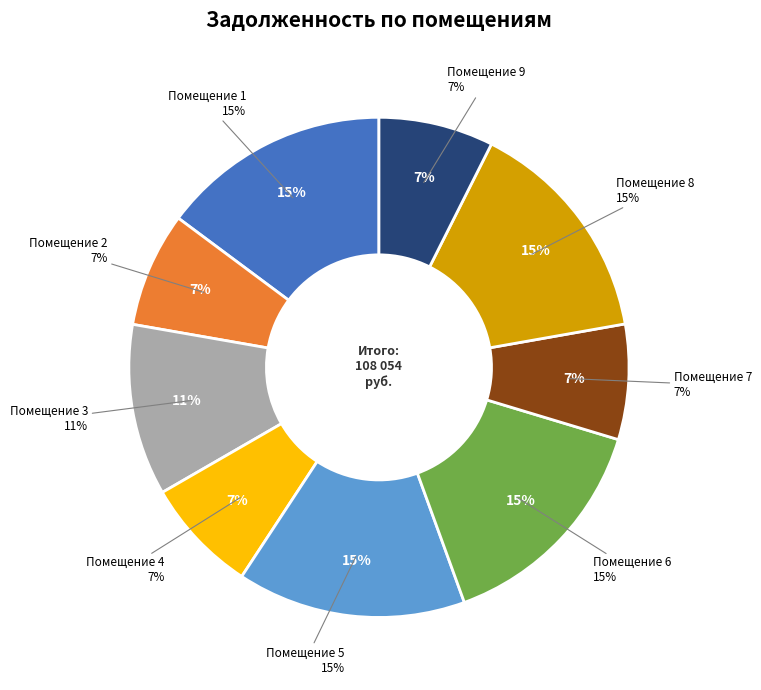

Count the number of slices in the pie.

9